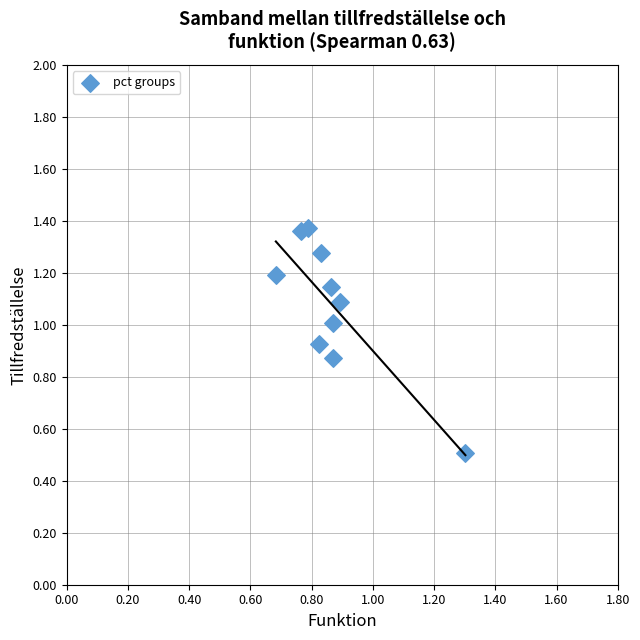

What is the range of X values (max minus min)?

0.6